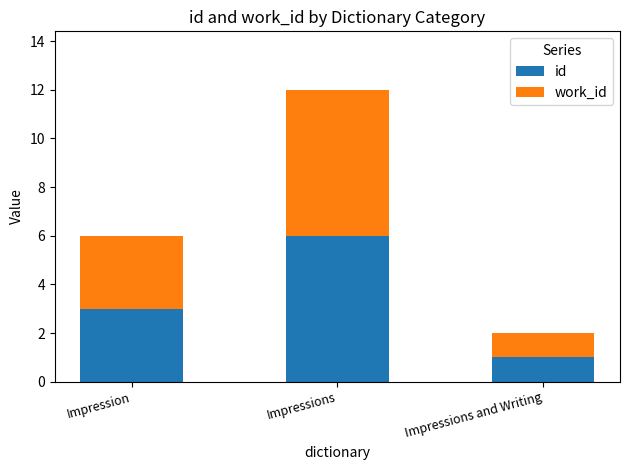

Which category has the highest value in the id series?

Impressions